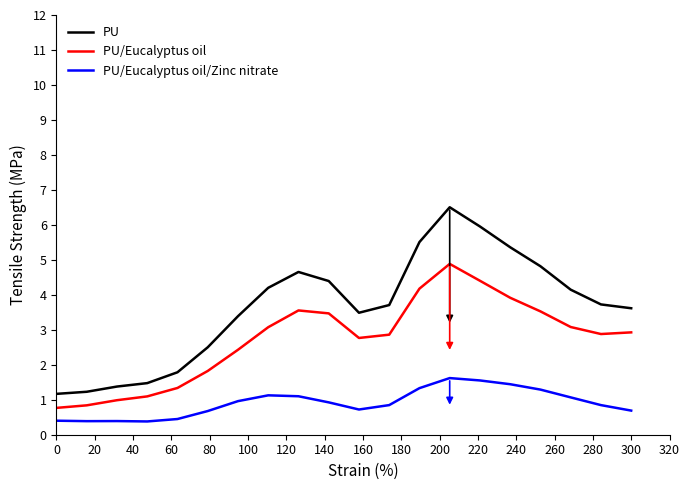

Which series has the largest range (max minus min)?

PU